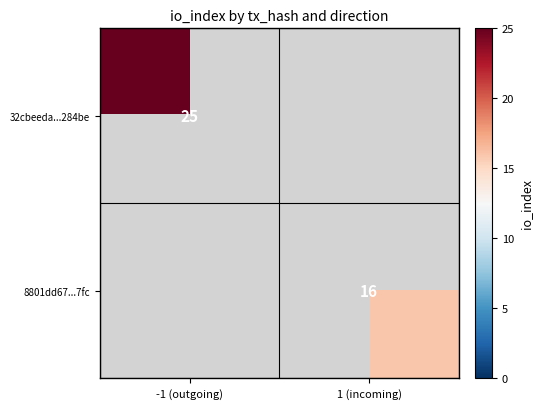

The value of 8801dd67...7fc at 1 (incoming) is 8. True or false?

False